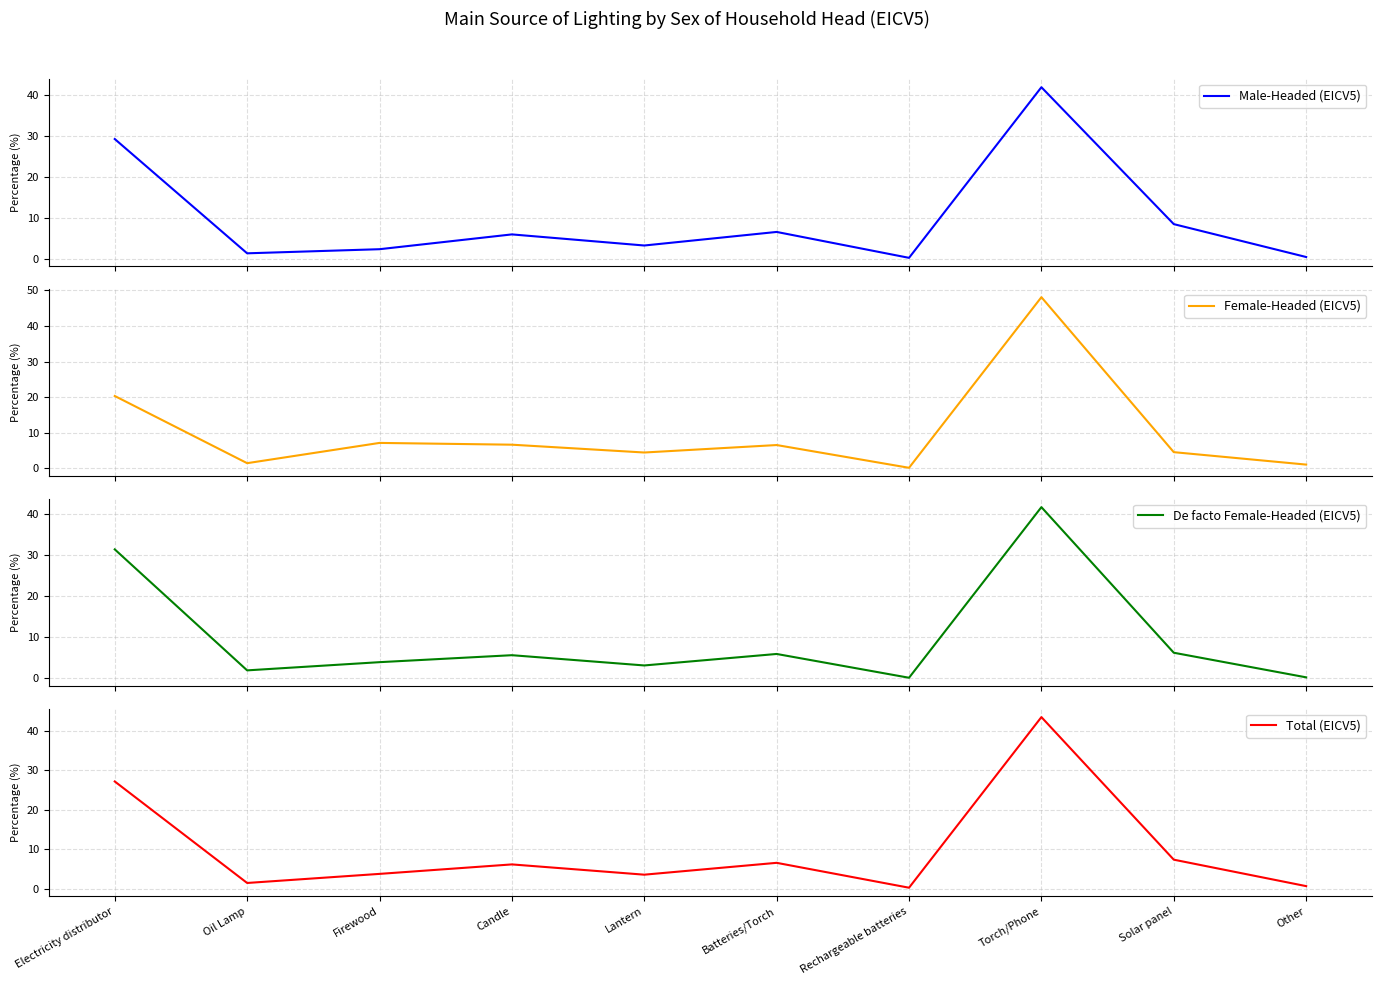

How many interior local valleys does the Male-Headed (EICV5) series have?

3